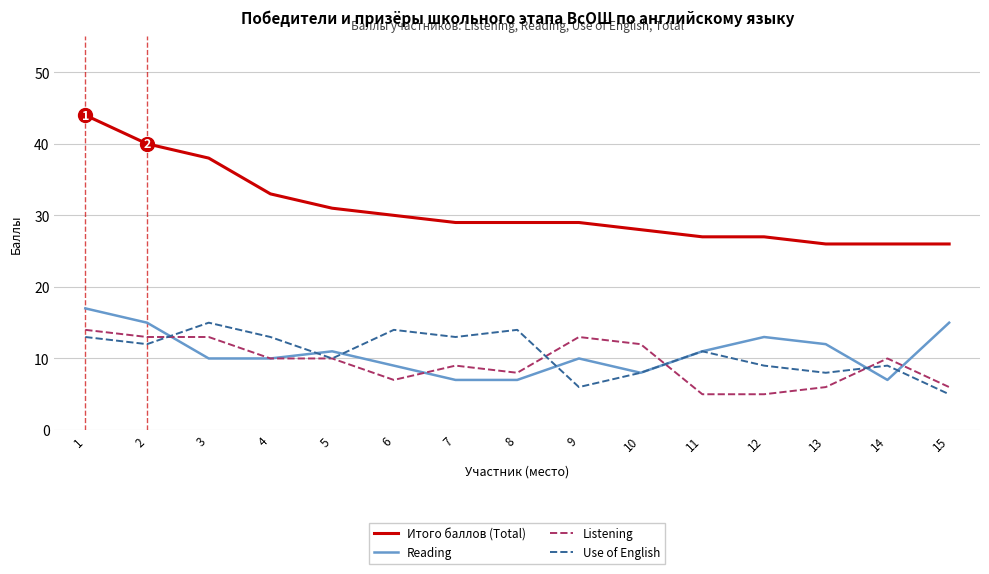

Does the chart have visible grid lines?

Yes